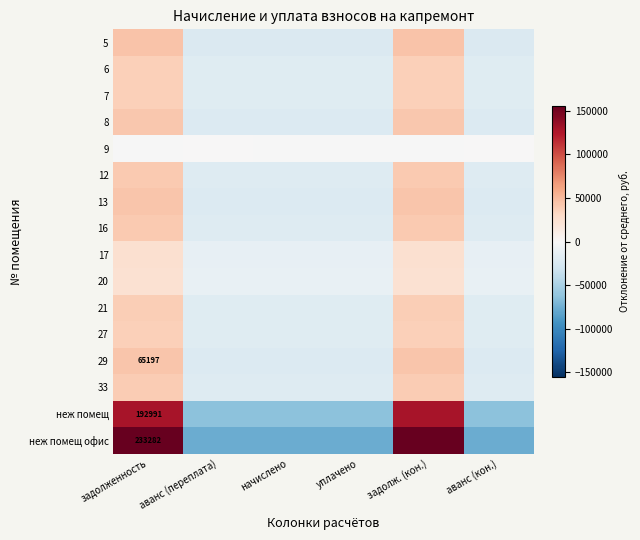

Which series has the widest spread of values?

неж помещ офис